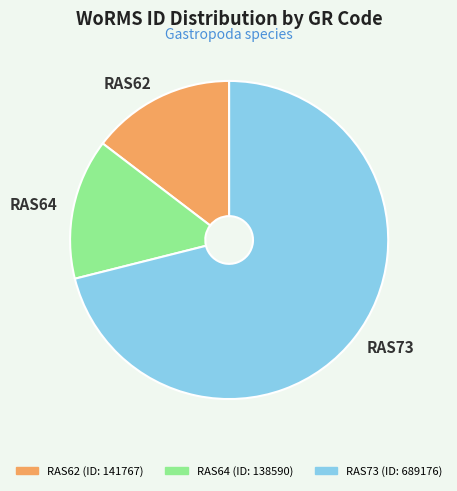

What is the majority slice?

RAS73